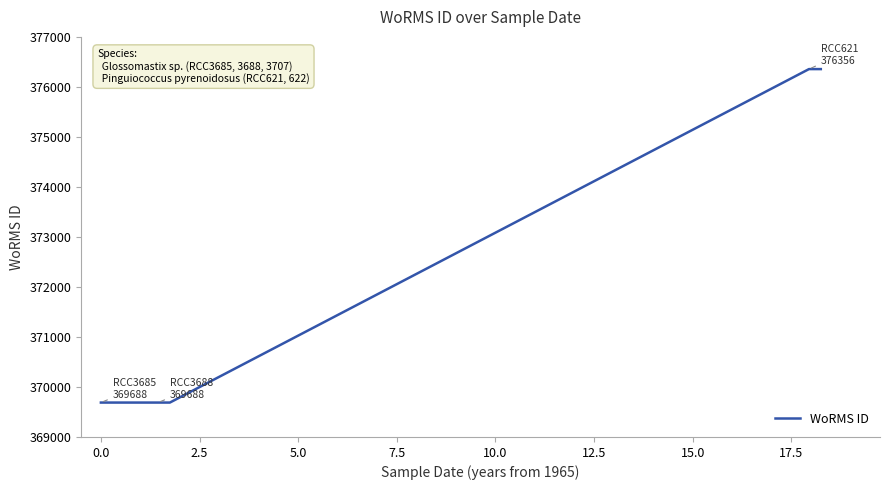

Reading right to left, extract all data points from this chart.

376356	376356	369688	369688	369688